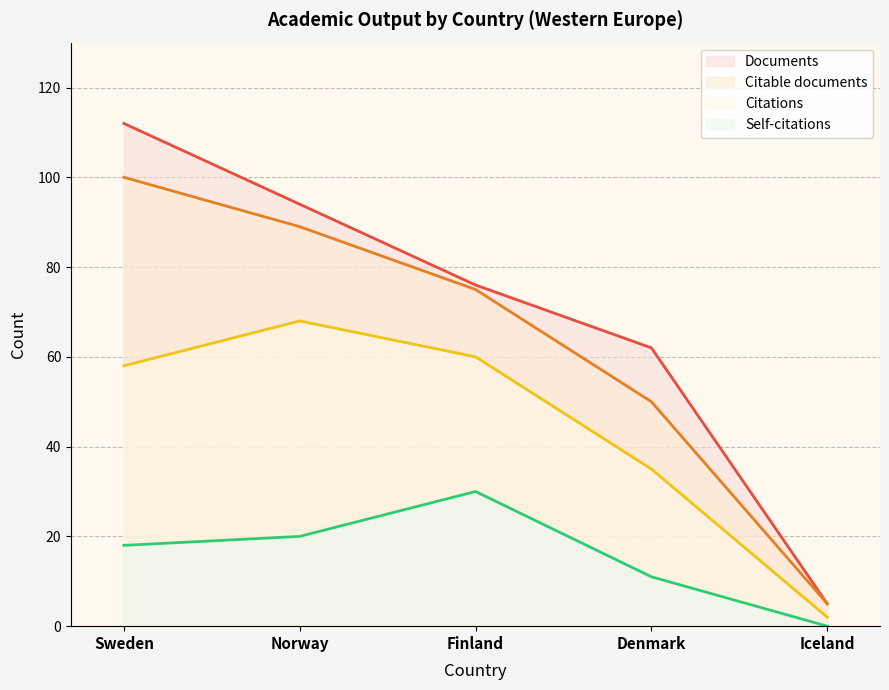

Reading left to right, transcribe all the data shown in this chart.

Documents: Sweden=112	Norway=94	Finland=76	Denmark=62	Iceland=5
Citable documents: Sweden=100	Norway=89	Finland=75	Denmark=50	Iceland=5
Citations: Sweden=58	Norway=68	Finland=60	Denmark=35	Iceland=2
Self-citations: Sweden=18	Norway=20	Finland=30	Denmark=11	Iceland=0